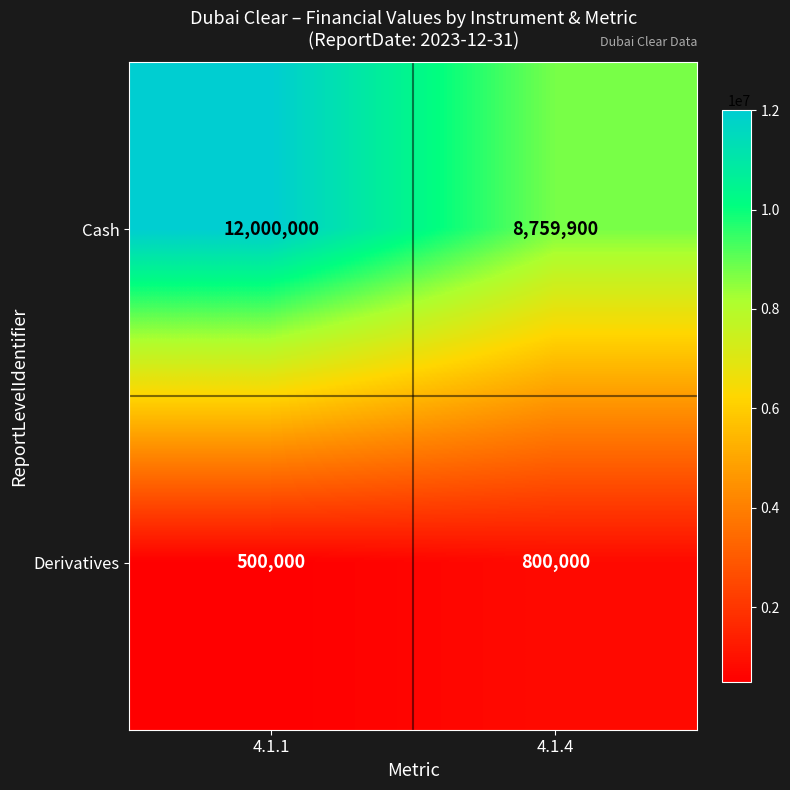

How many categories are shown in the chart?

2